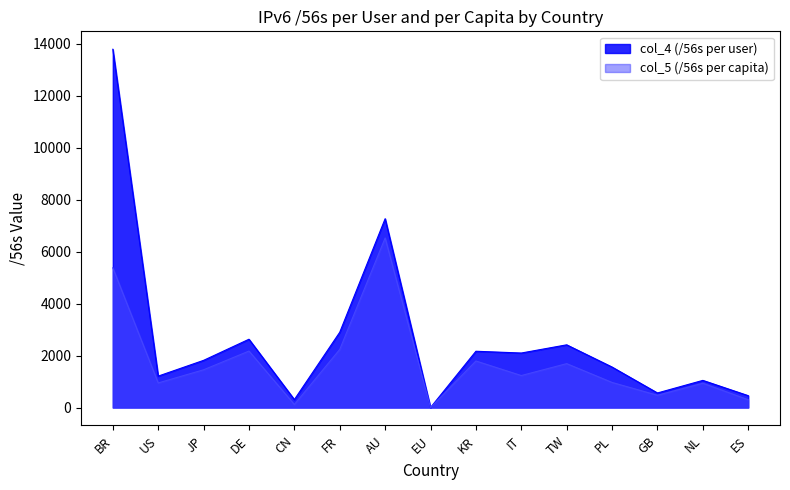

Which series has the largest range (max minus min)?

col_4 (/56s per user)